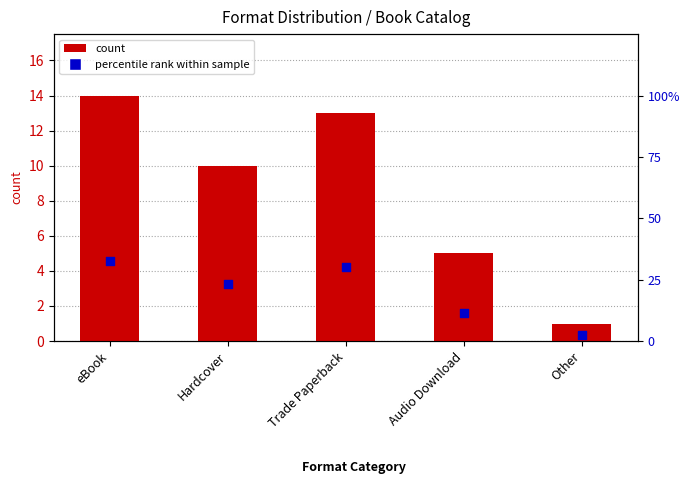

Which series has the largest total across all categories?

percentile rank within sample